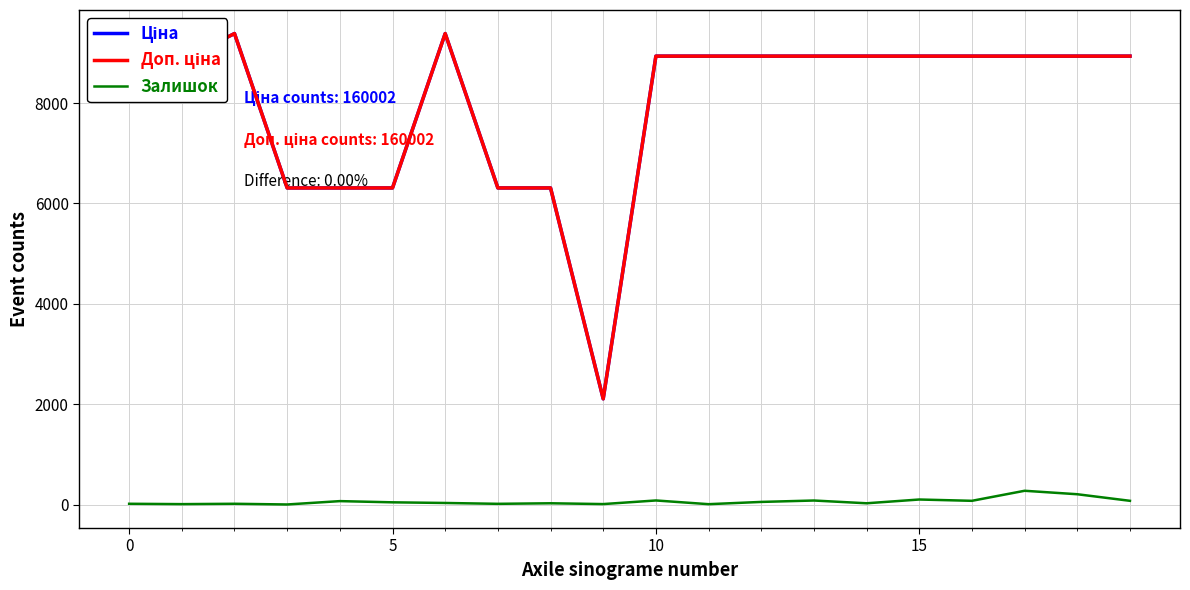

Rank the series at 5 from highest to lowest value.

Ціна, Доп. ціна, Залишок